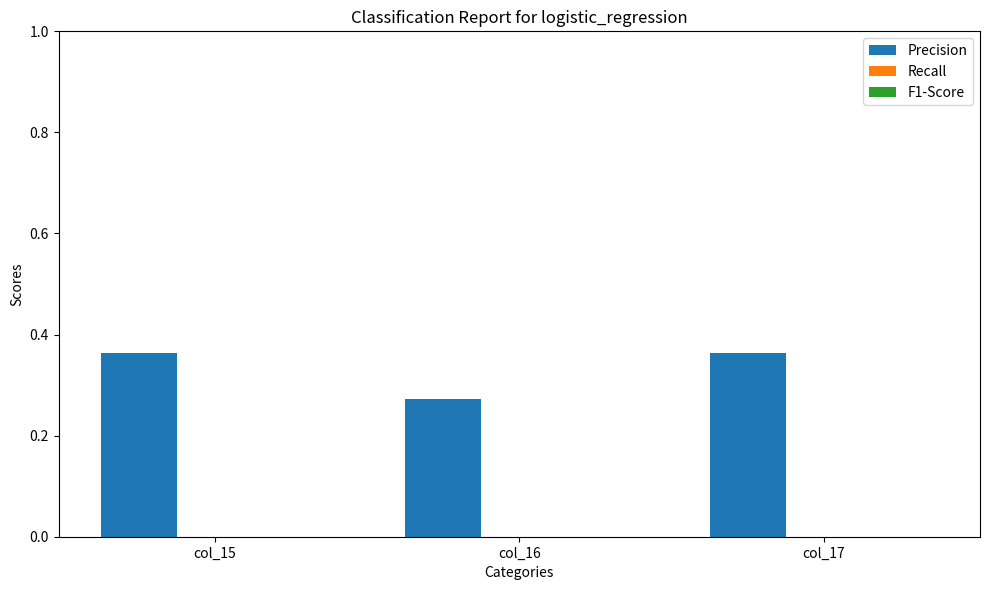

How many bars are there in total?

3